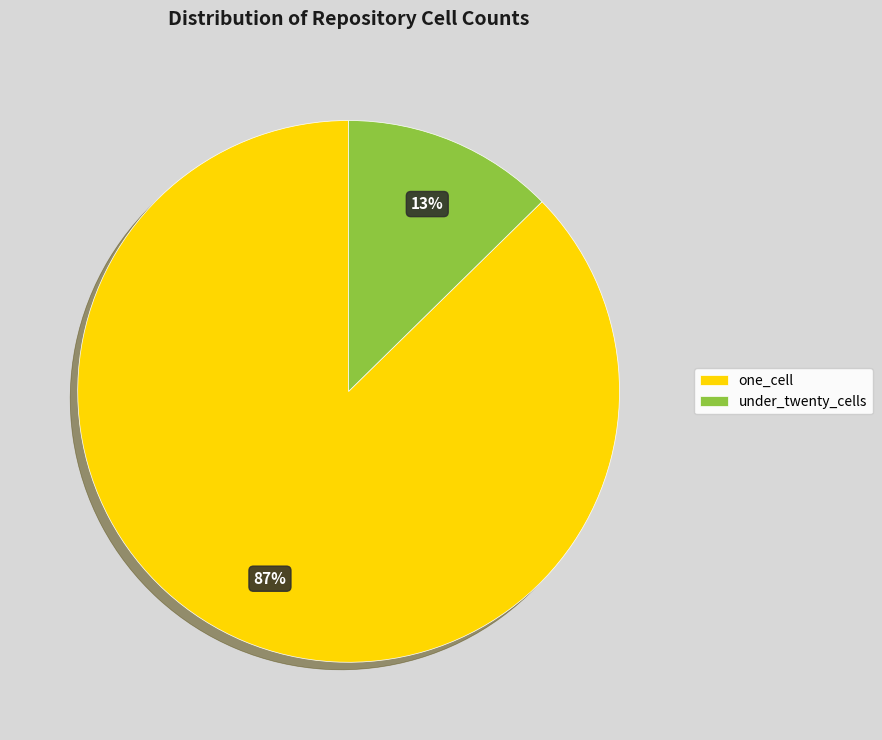

Combined, do one_cell and under_twenty_cells account for over 50%?

Yes